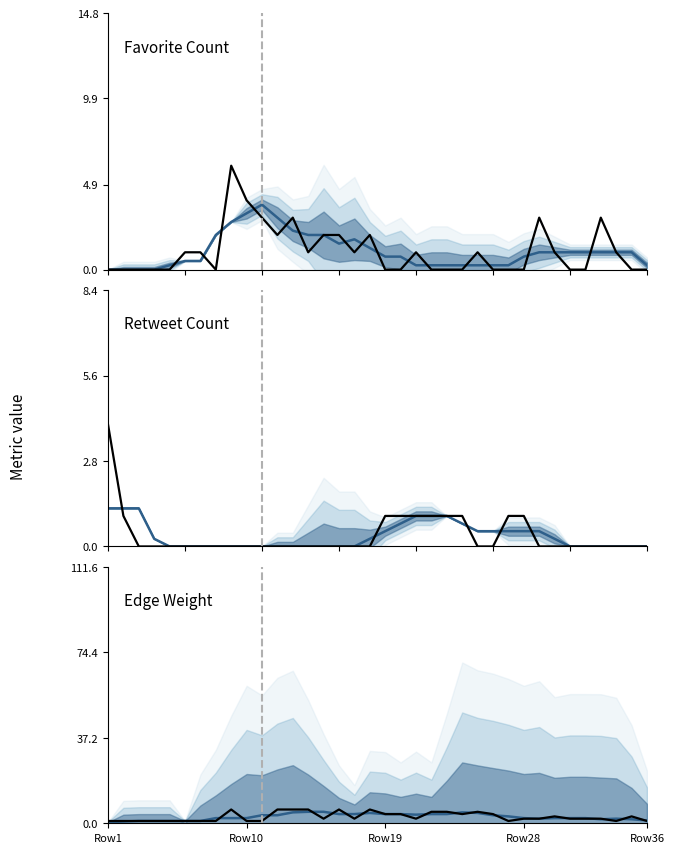

What is the value of the Edge Weight point at the 34th from the left?

1.0